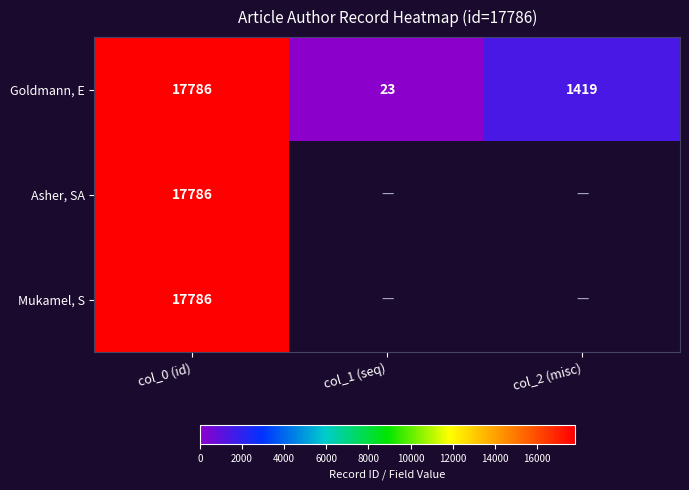

Which has a higher value, col_0 (id) or col_2 (misc)?

col_0 (id)